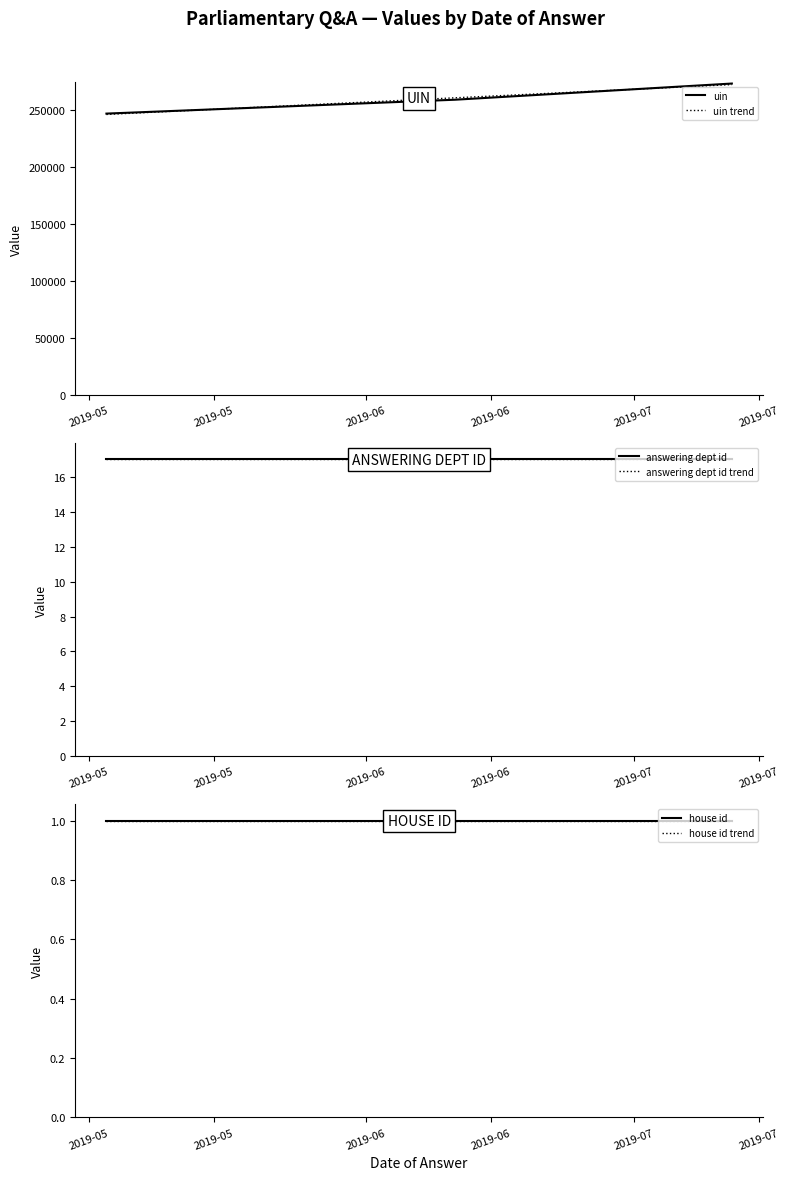

Which has a higher value, 2019-05 or 2019-05?

2019-05